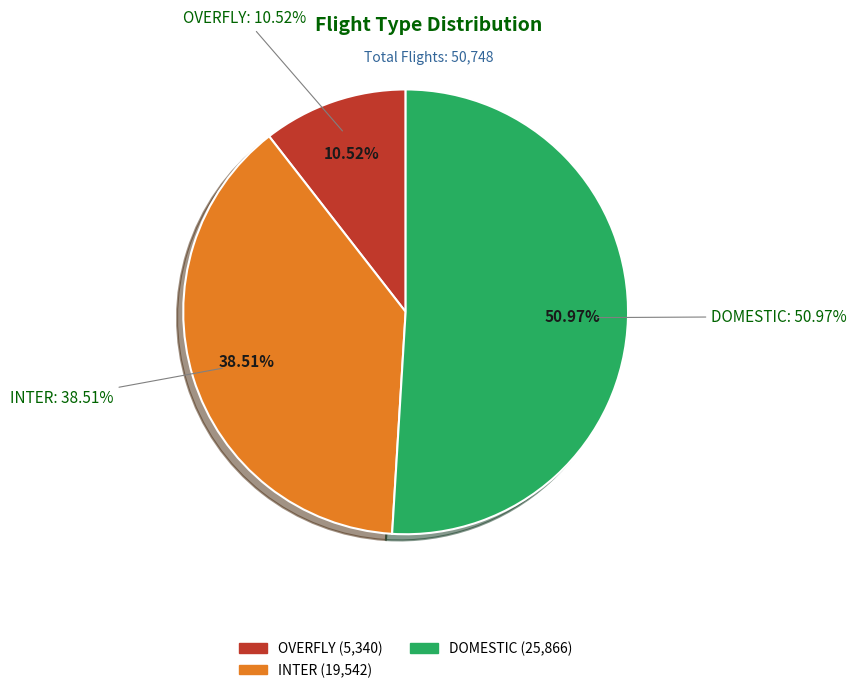

To the nearest percent, what portion does DOMESTIC represent?

51%